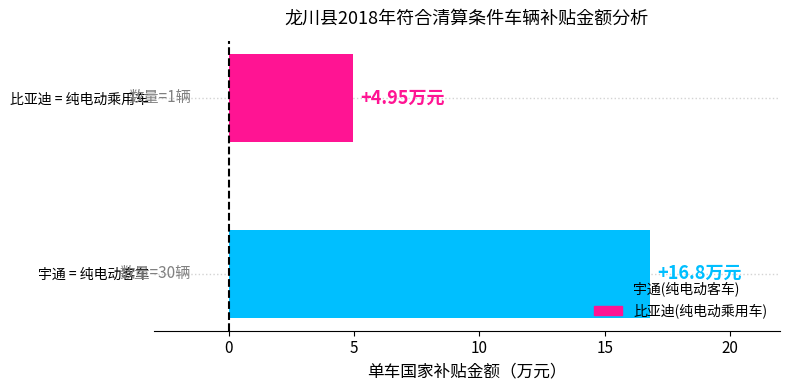

Rank the categories by value from lowest to highest.

比亚迪 = 纯电动乘用车, 宇通 = 纯电动客车